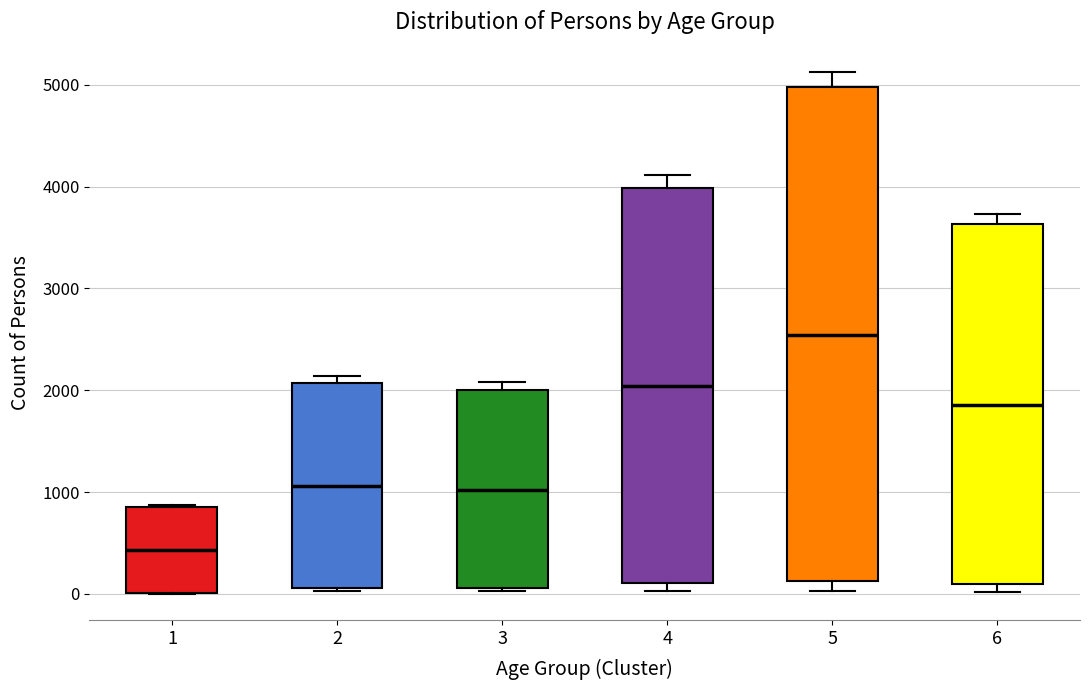

Which box is the tallest, from its lower edge to its upper edge?

5